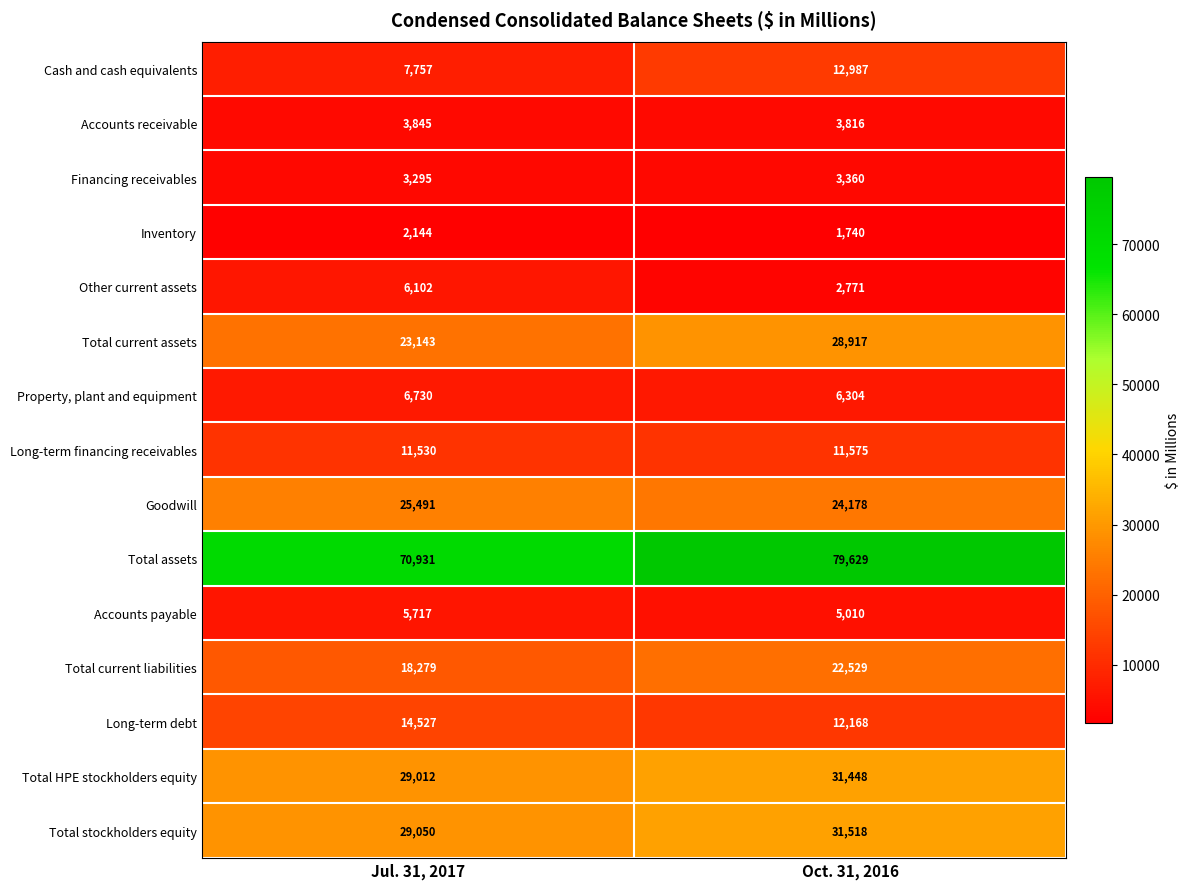

What is the maximum value shown in the chart?

79629